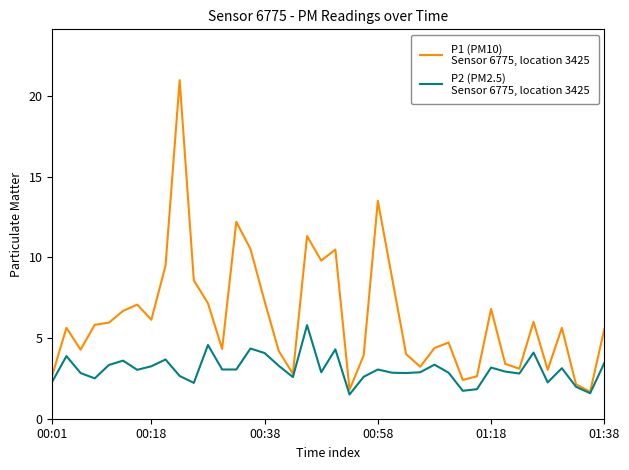

What is the greatest value displayed?

21.0